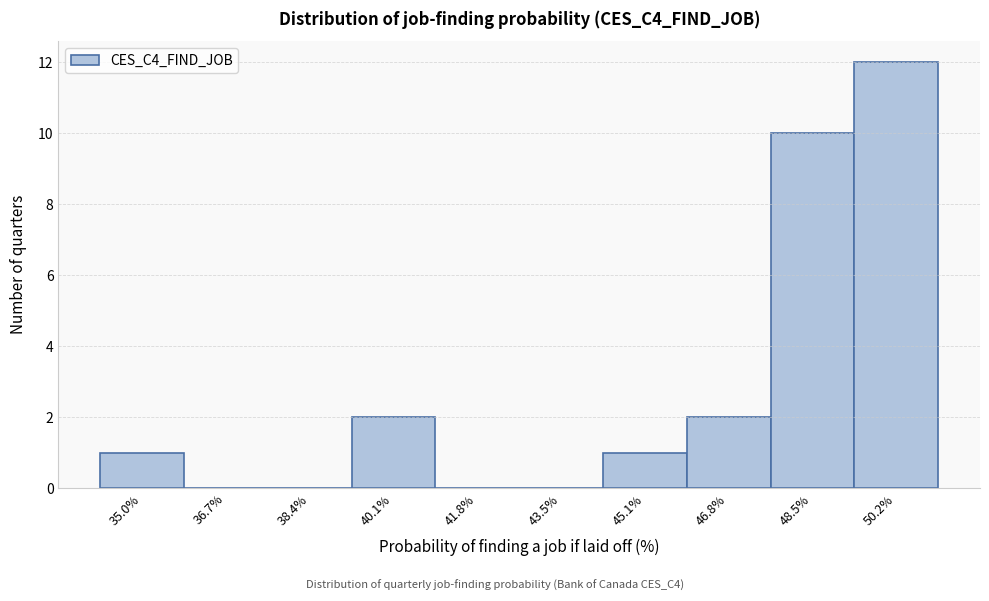

Reading left to right, extract all data points from this chart.

35.0%=1	36.7%=0	38.4%=0	40.1%=2	41.8%=0	43.5%=0	45.1%=1	46.8%=2	48.5%=10	50.2%=12